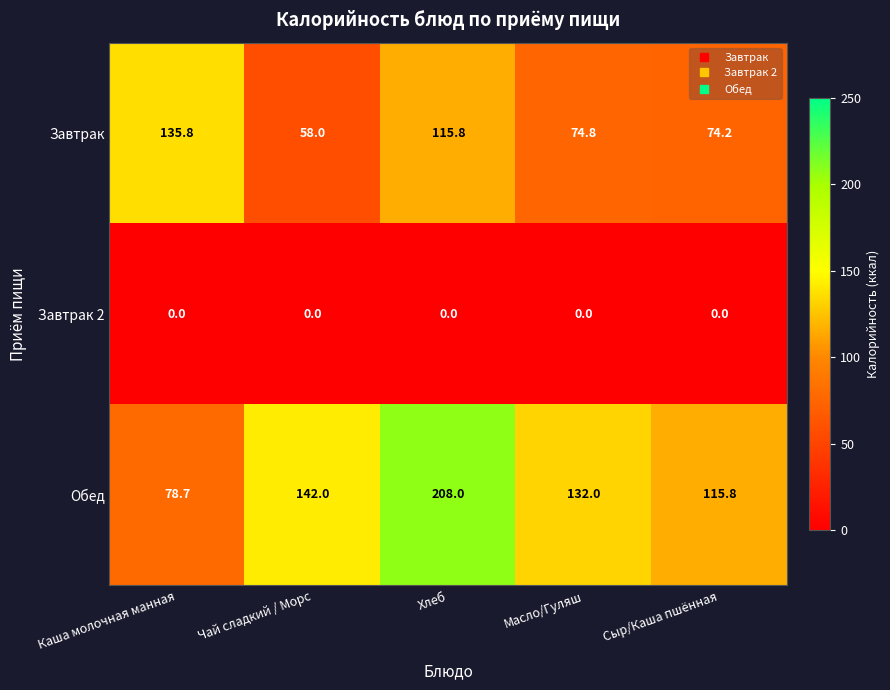

Reading right to left, what are all the values shown in this chart?

Завтрак: 74.2	74.8	115.8	58.0	135.8
Завтрак 2: 0.0	0.0	0.0	0.0	0.0
Обед: 115.8	132.0	208.0	142.0	78.7